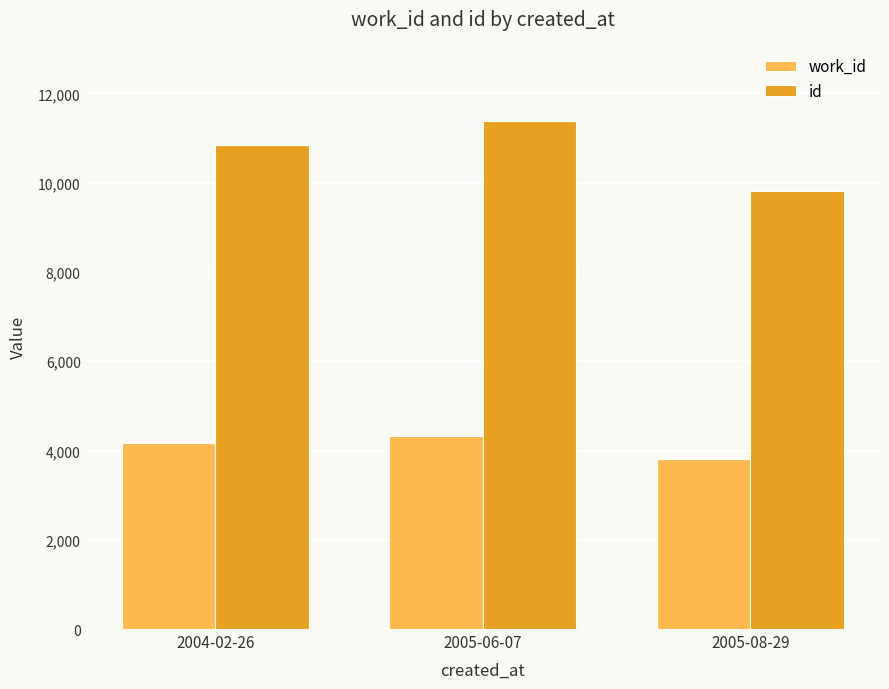

List the labels in order of id value, smallest first.

2005-08-29, 2004-02-26, 2005-06-07